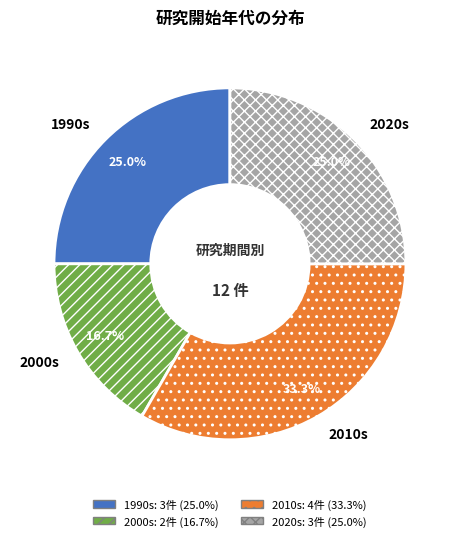

Between 2000s and 1990s, which is larger?

1990s